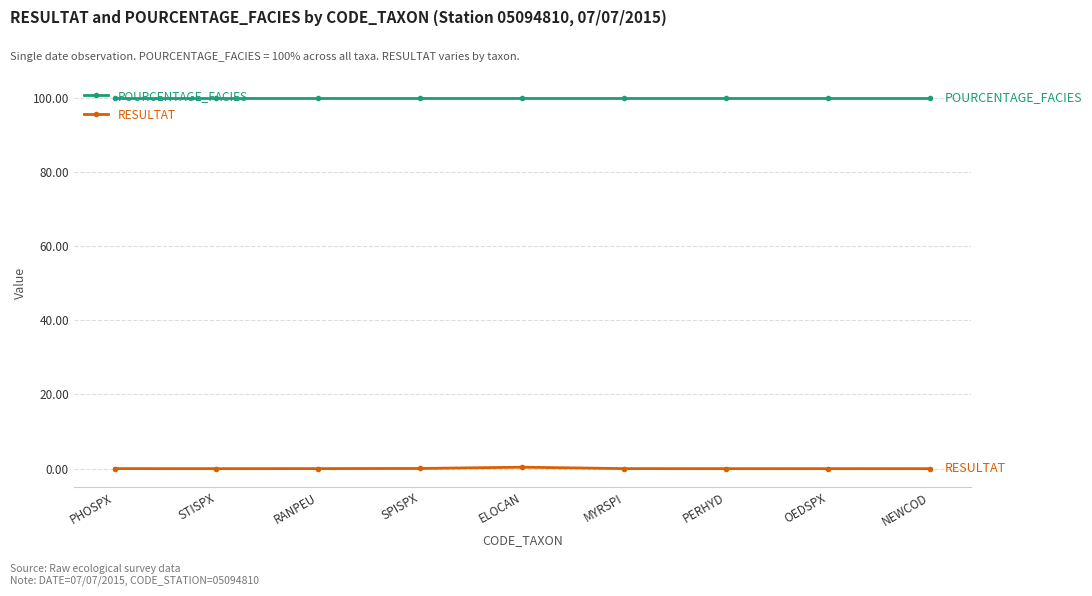

Which series has the largest total across all categories?

POURCENTAGE_FACIES